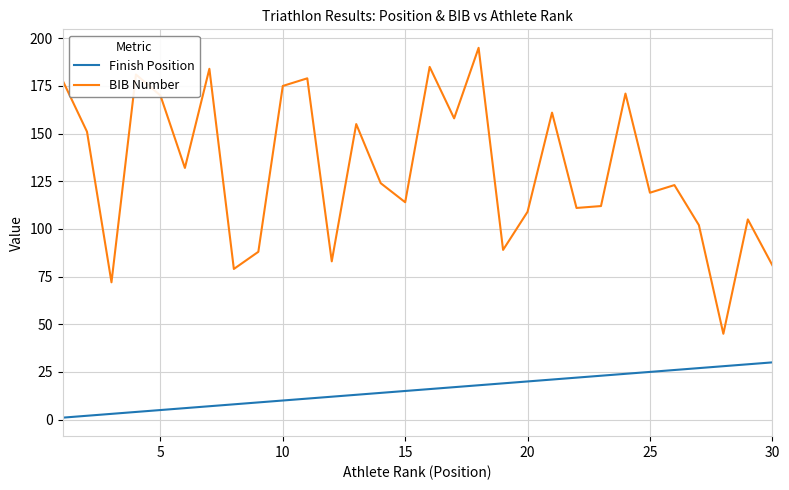

Rank the series by their maximum value, from highest to lowest.

BIB Number, Finish Position